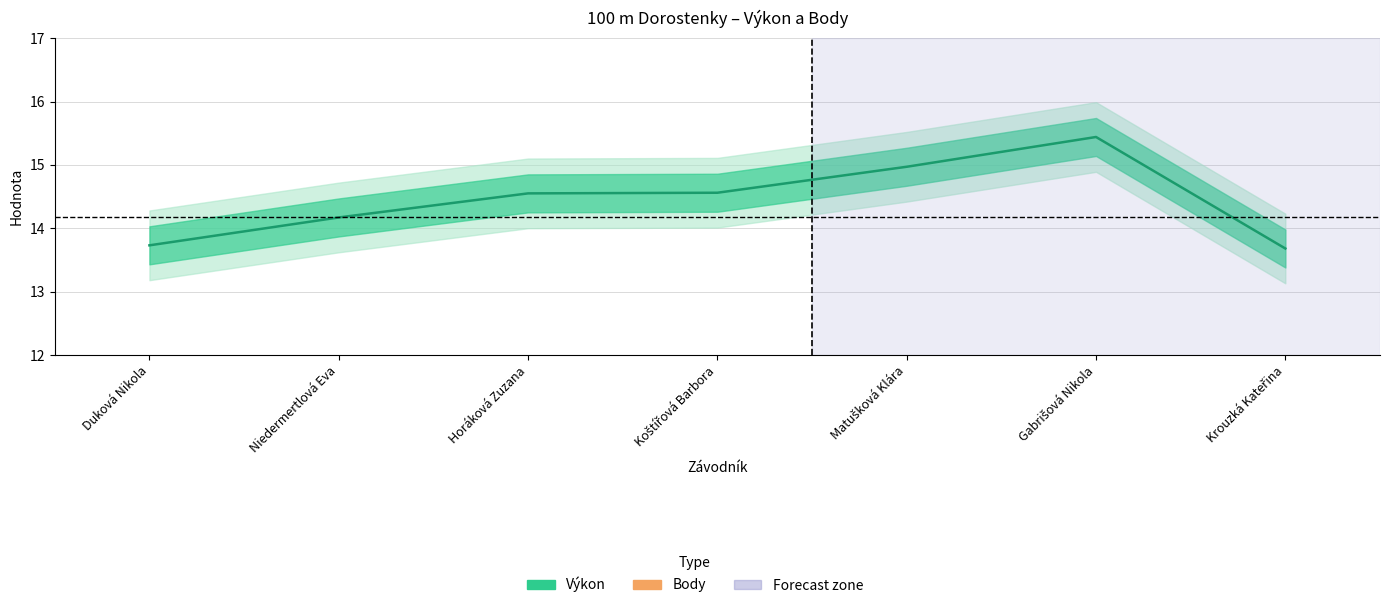

Reading left to right, list all the values displayed in this chart.

Výkon: 13.7	14.2	14.6	14.6	15.0	15.4	13.7
Body: 4.0	3.0	2.0	1.0	0.0	0.0	0.0